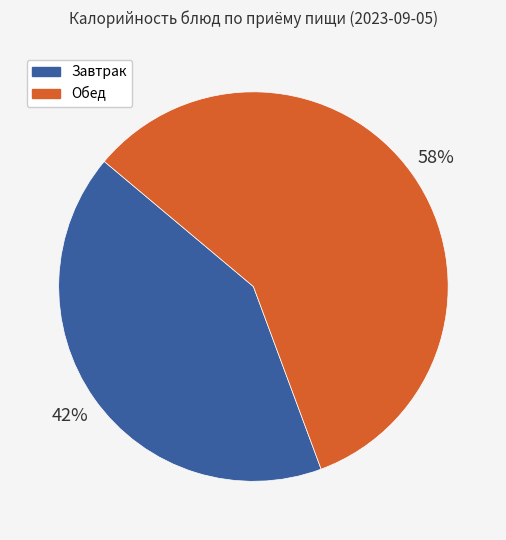

To the nearest percent, what is the difference between the largest and smallest slice percentages?

16%